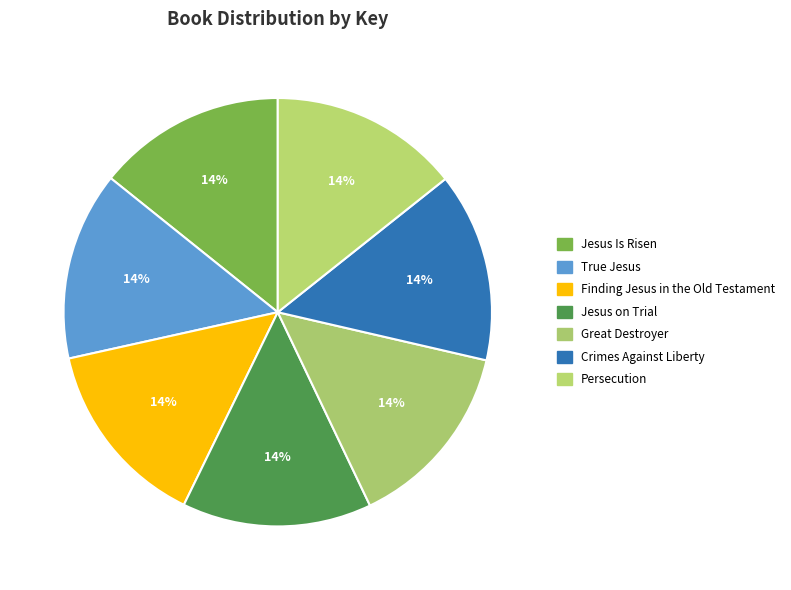

Which has a higher value, Persecution or True Jesus?

Persecution